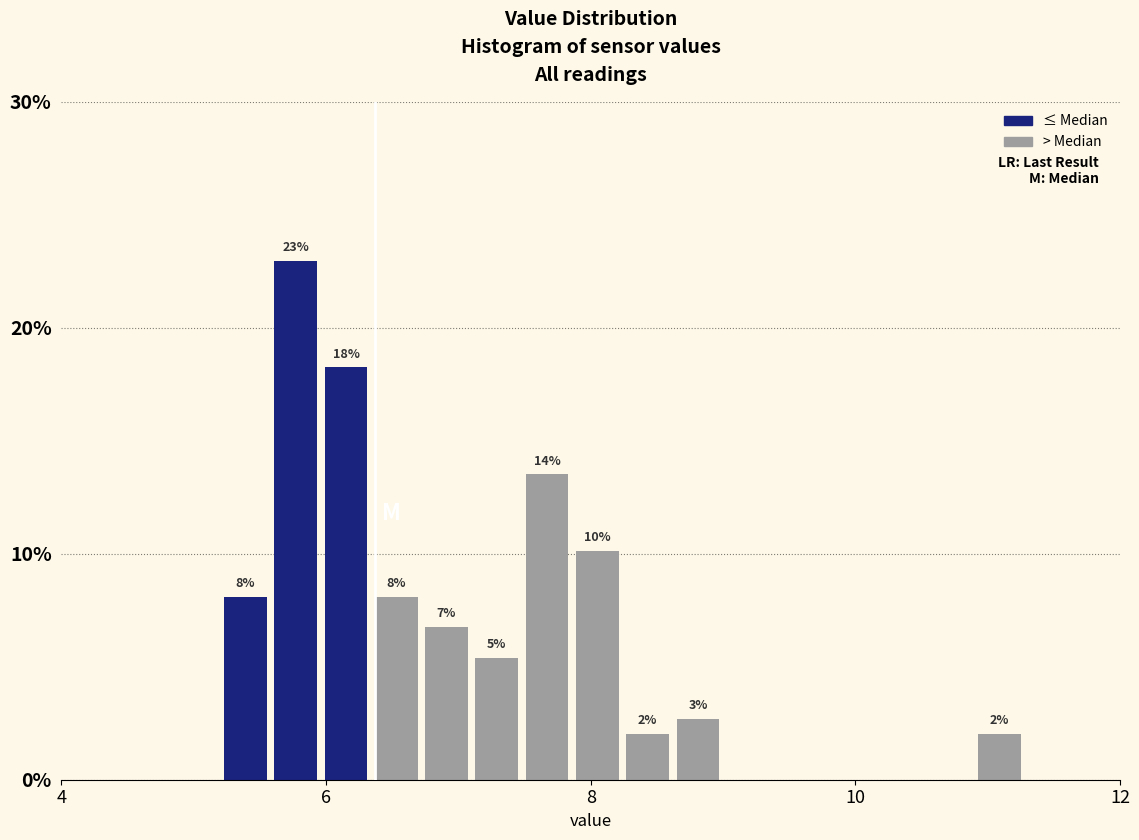

Around what value on the x-axis is the tallest bar? Give the approximate position of its centre, as read against the axis.

5.8